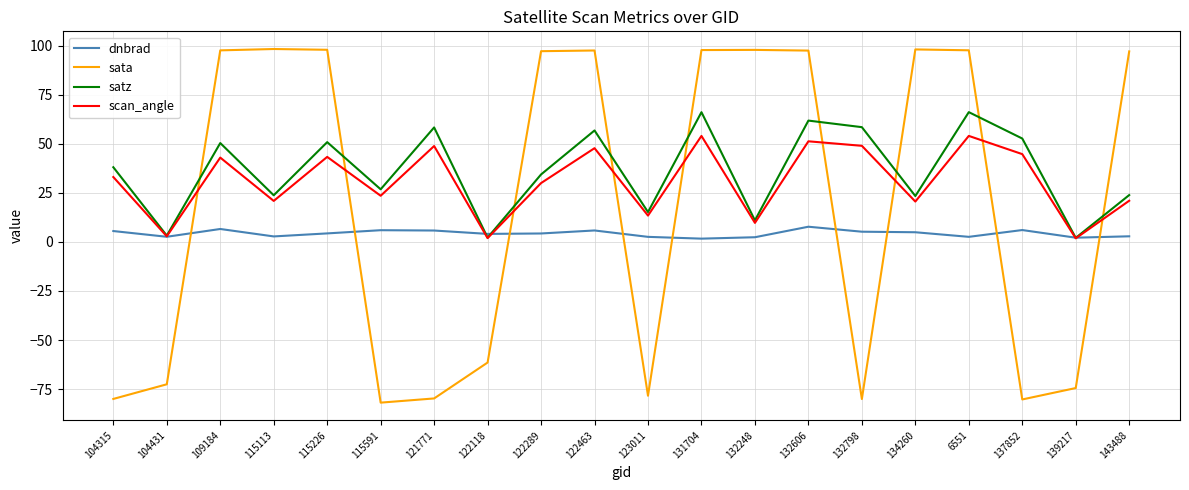

What position from the left is 122463?

10